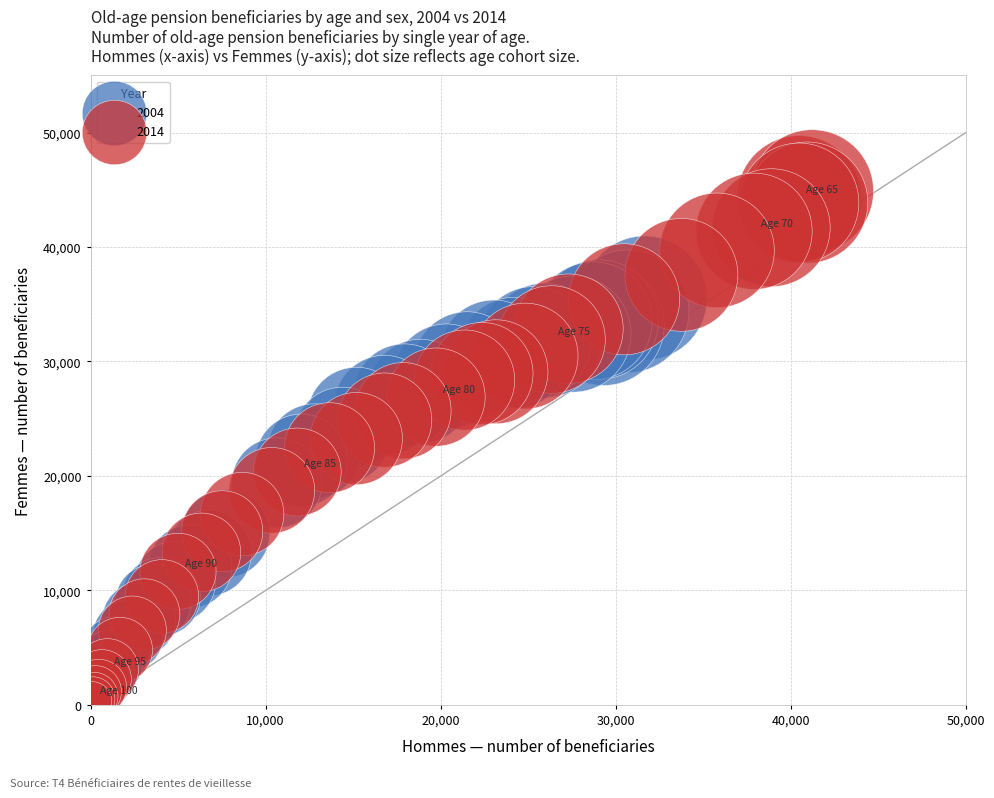

Which series reaches the maximum Y coordinate?

2014